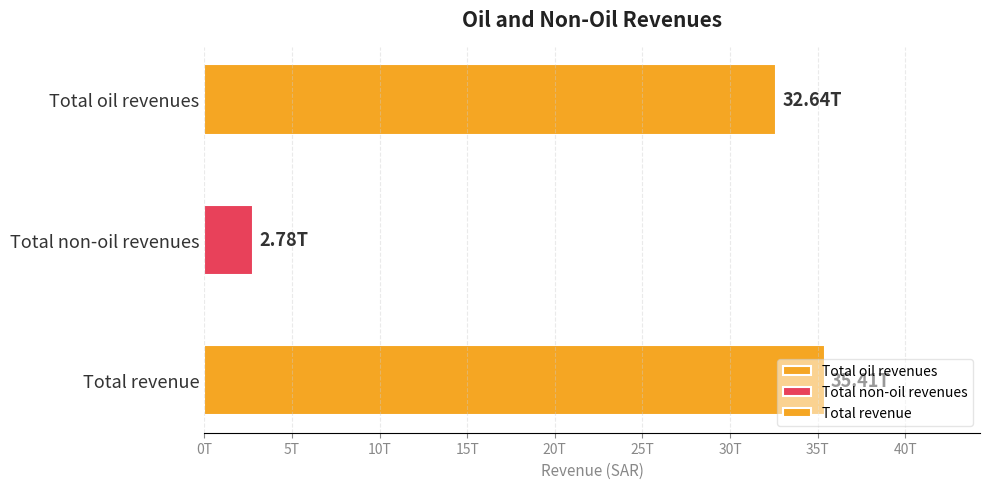

Reading left to right, extract all data points from this chart.

Total oil revenues=32639032362843.3	Total non-oil revenues=2775959557813.4	Total revenue=35414991920656.7